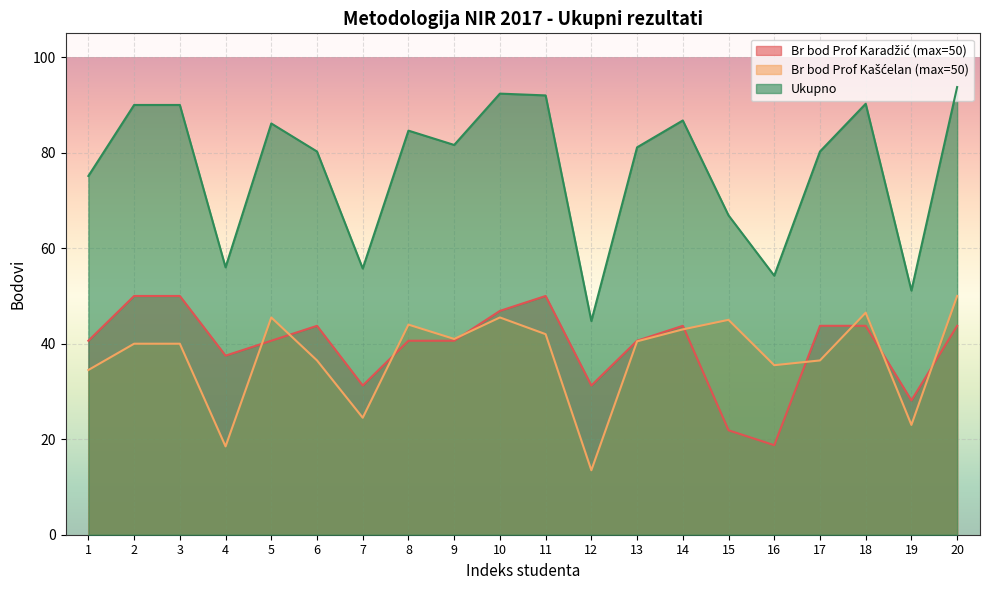

What is the total value across all series at 3?

180.0